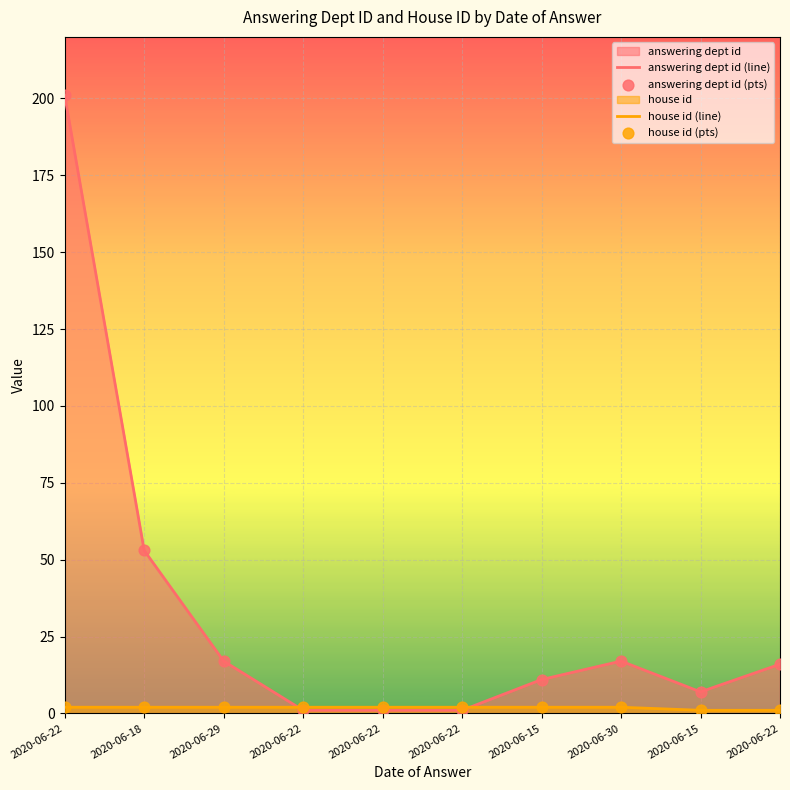

How many lines are shown in the chart?

2